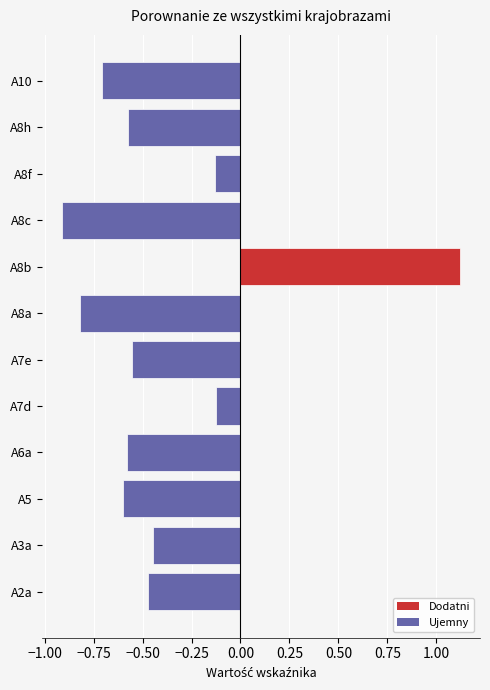

What is the difference between the maximum and minimum values?

2.0